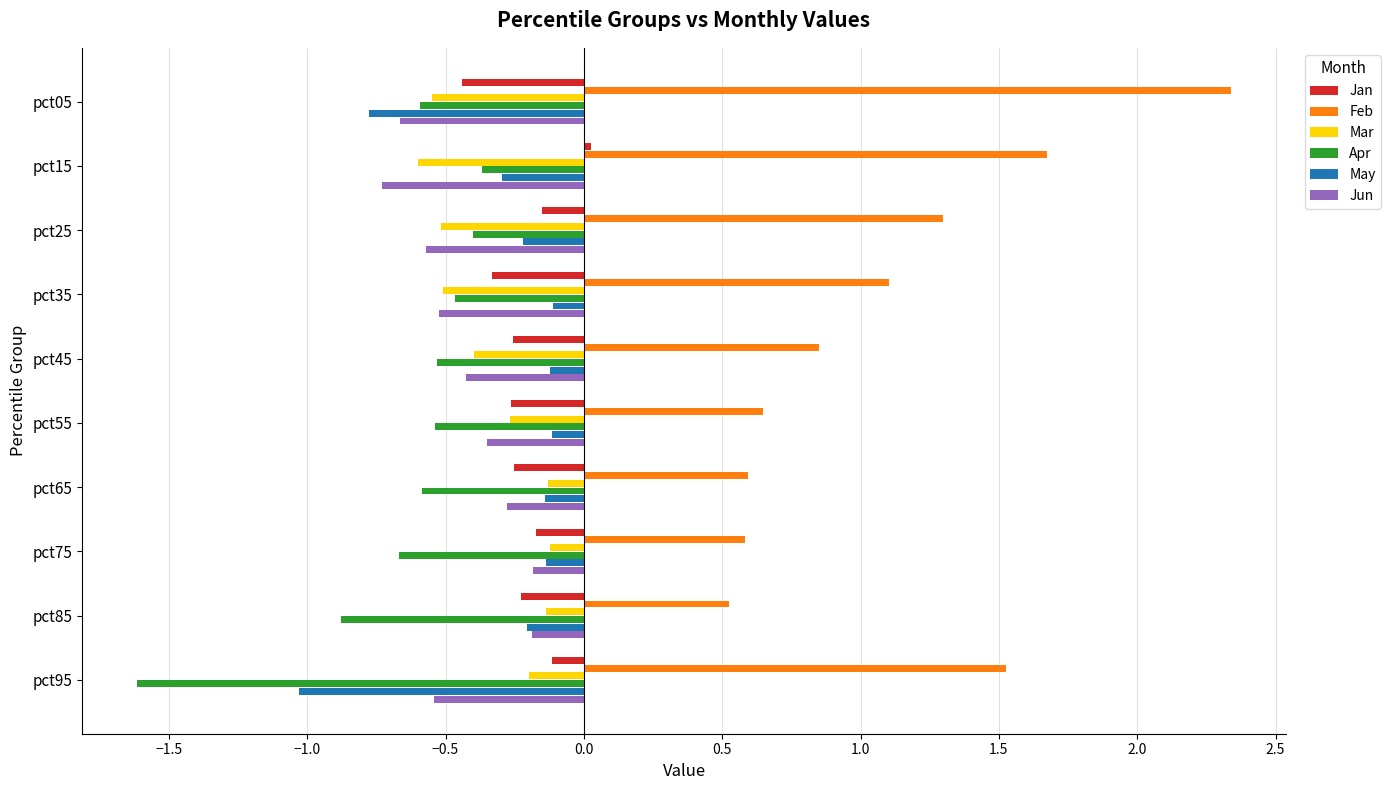

Which series has the largest range (max minus min)?

Feb